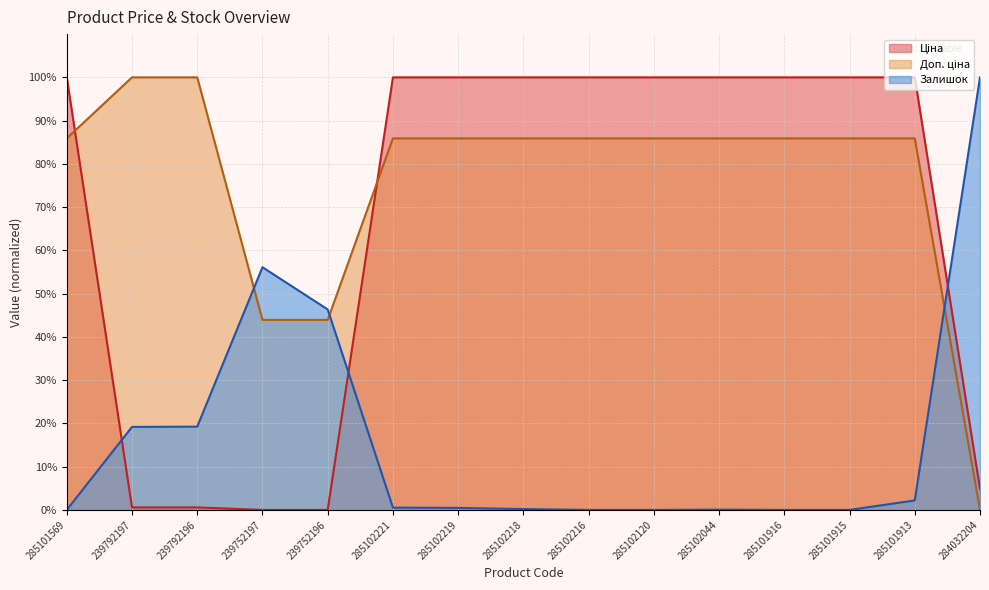

At which category does Залишок reach its first local peak?

239752197